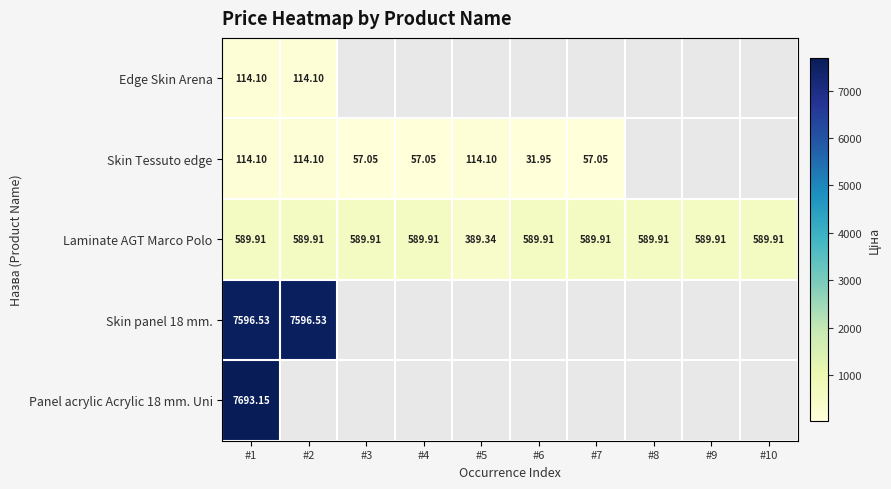

Which has a higher value, #6 or #2?

#2